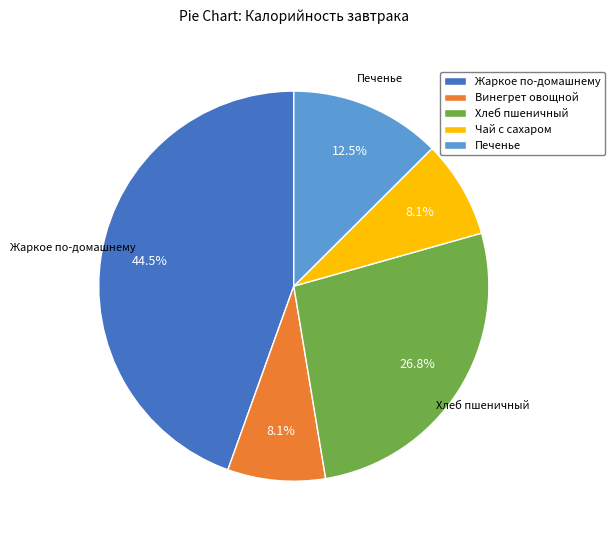

To the nearest percent, what is the combined percentage of Печенье and Хлеб пшеничный?

39%